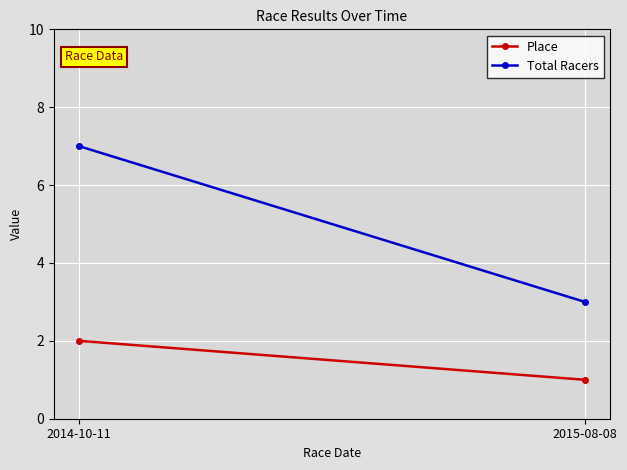

True or false: Place has a value of 1 at 2015-08-08.

True